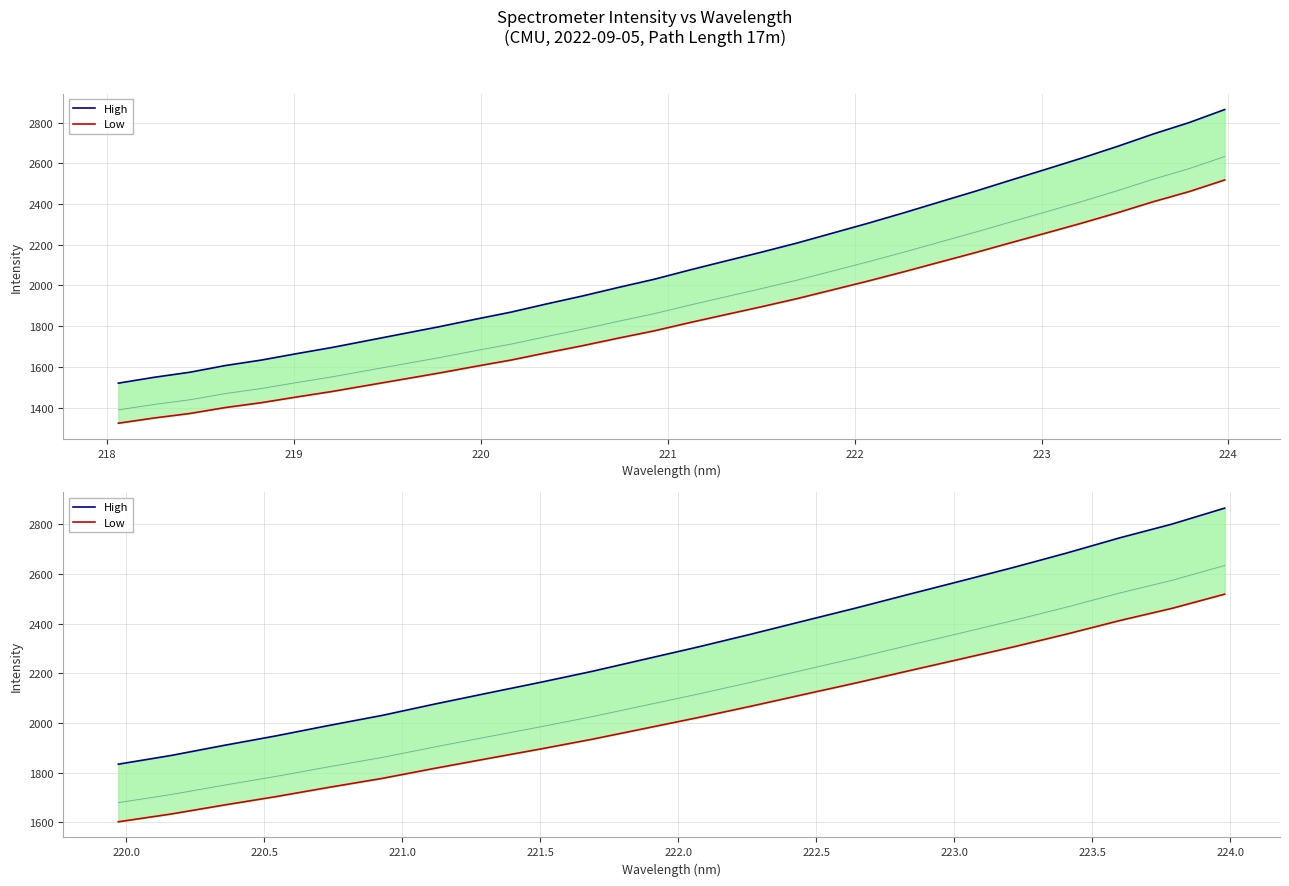

What is the maximum value shown in the chart?

2864.2